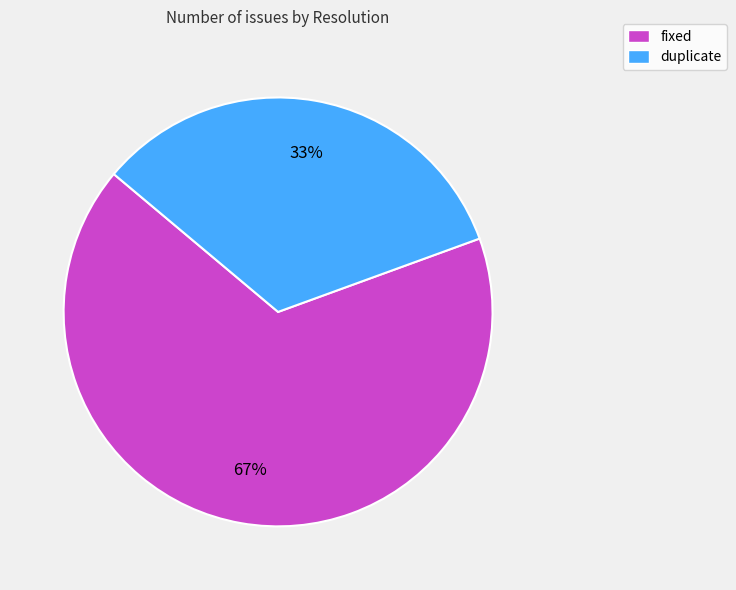

What is the ratio of the value at duplicate to the value at fixed?

0.5